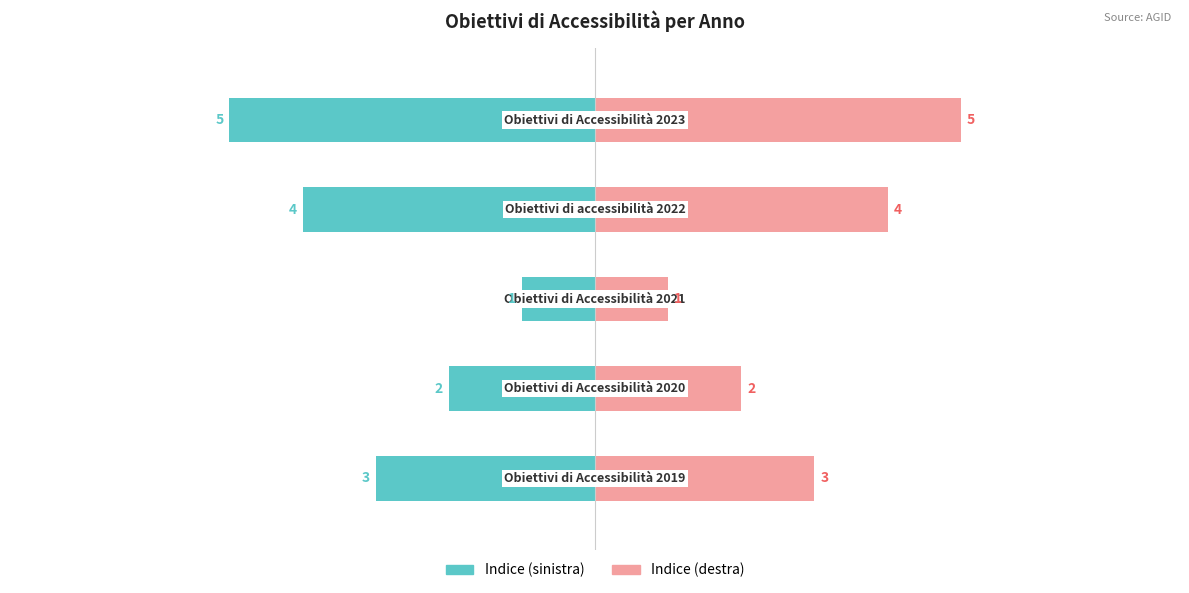

At how many categories does at least one series exceed 0?

5